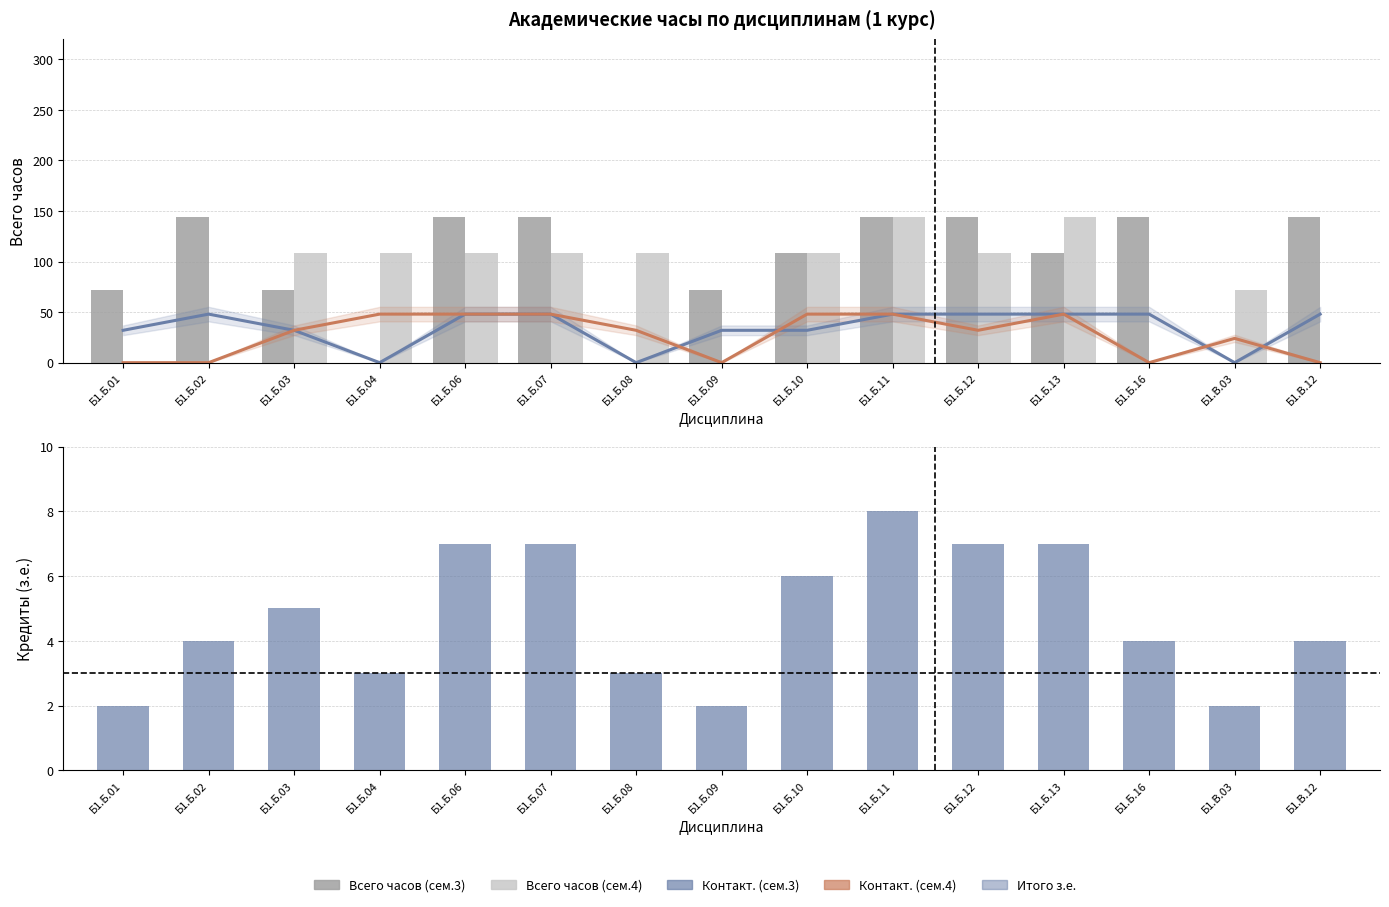

Reading right to left, what are all the values shown in this chart?

Контакт. (сем.3): 48	0	48	48	48	48	32	32	0	48	48	0	32	48	32
Контакт. (сем.4): 0	24	0	48	32	48	48	0	32	48	48	48	32	0	0
Всего (сем.3): 144	0	144	108	144	144	108	72	0	144	144	0	72	144	72
Всего (сем.4): 0	72	0	144	108	144	108	0	108	108	108	108	108	0	0
Итого з.е.: 4	2	4	7	7	8	6	2	3	7	7	3	5	4	2